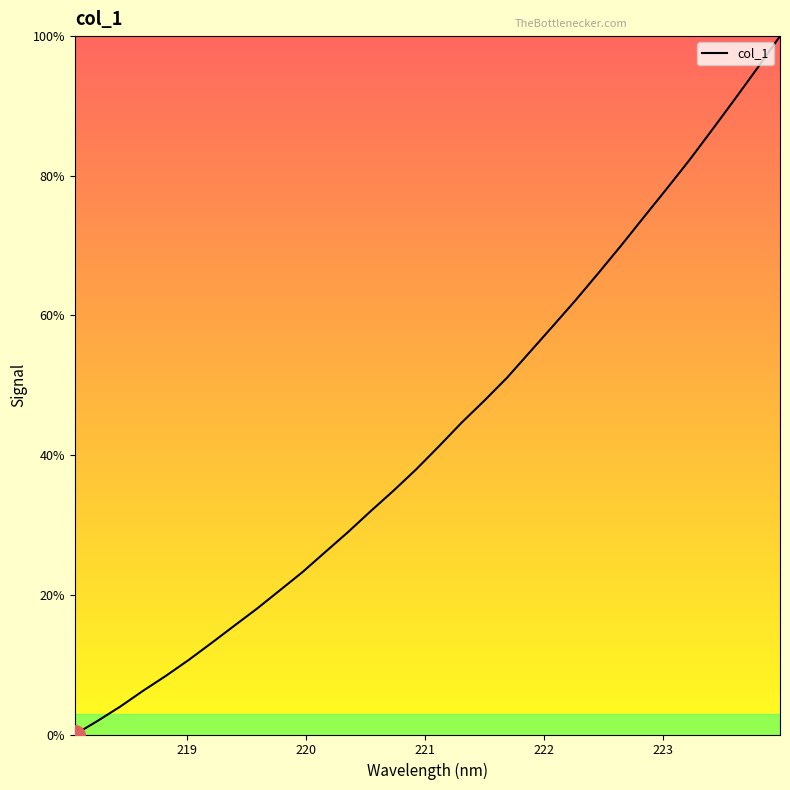

What is the difference between the maximum and minimum values?

100.0